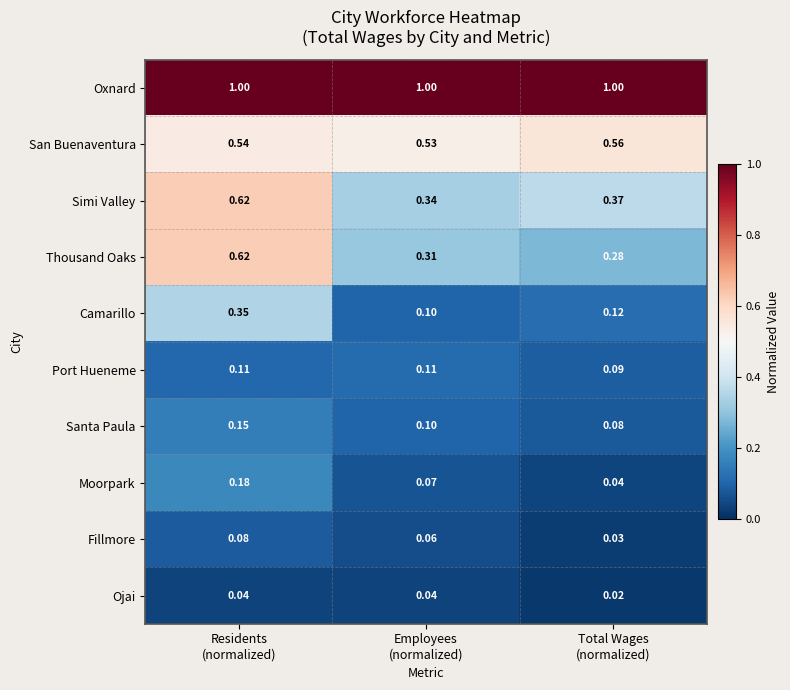

Which series has the widest spread of values?

Thousand Oaks